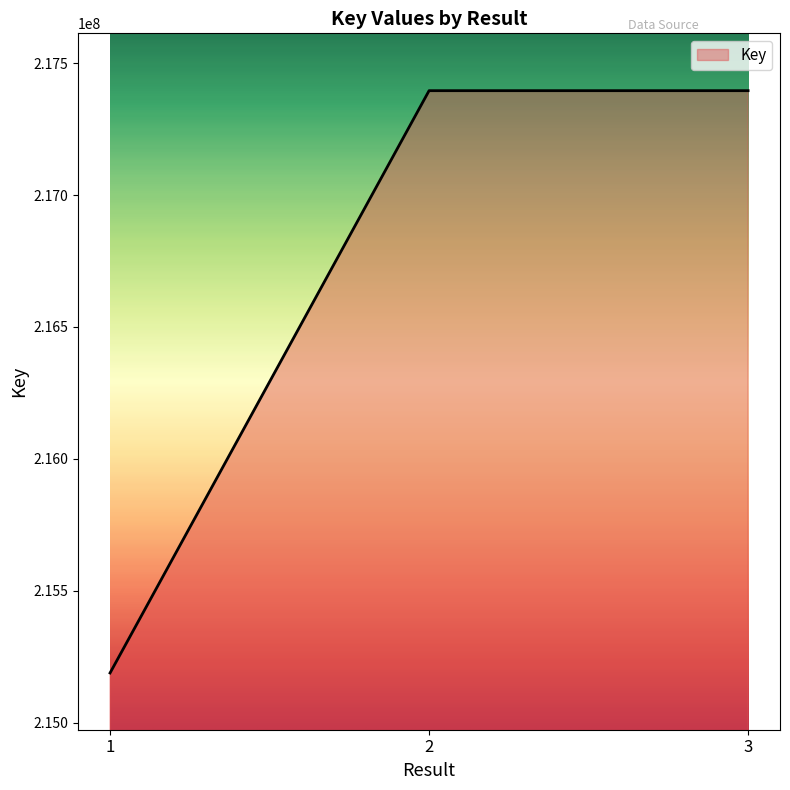

What is the ratio of the value at 2 to the value at 3?

1.0